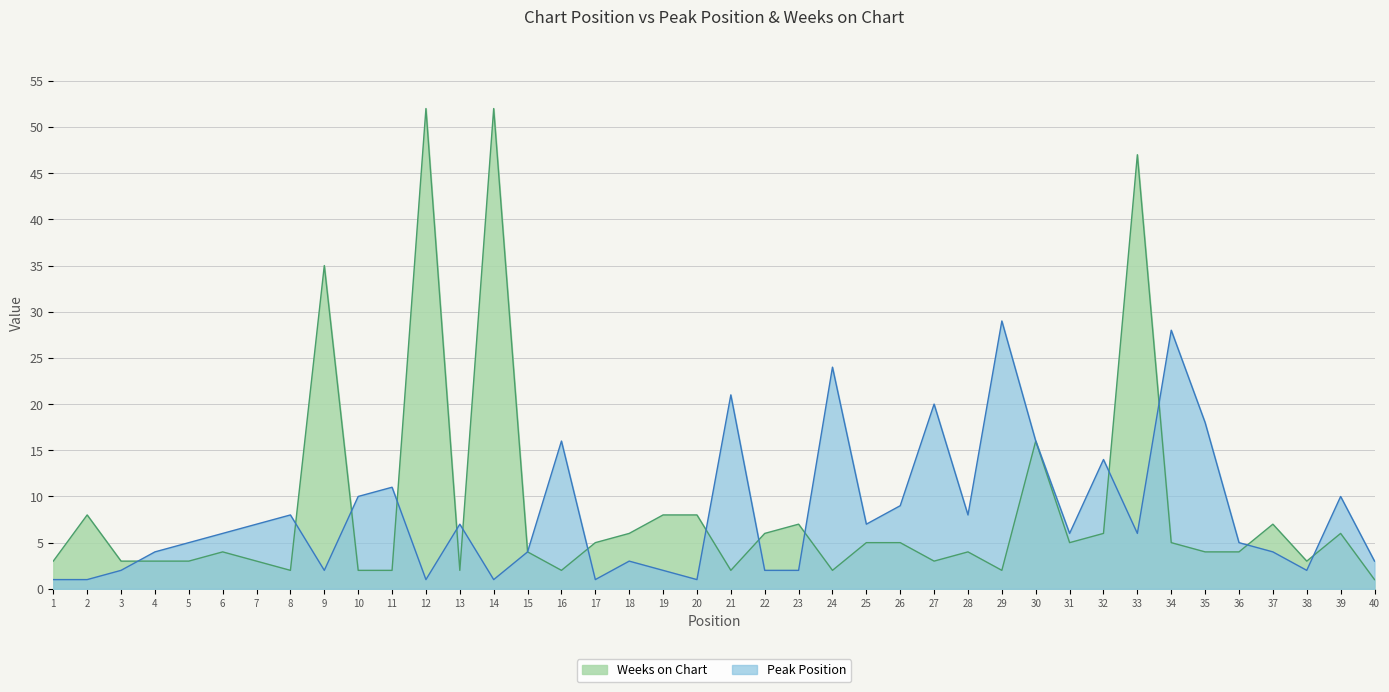

Between which two adjacent categories do Weeks on Chart and Peak Position first intersect?

3 and 4